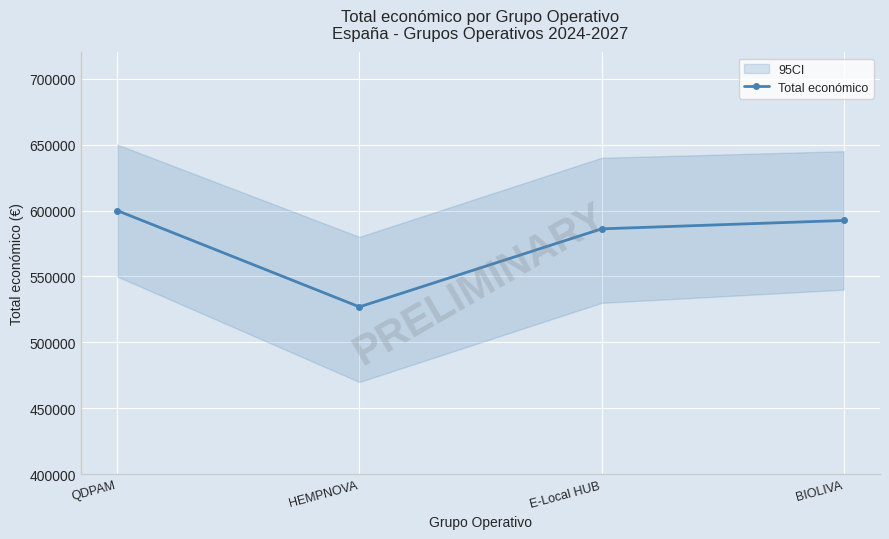

True or false: the data shows 350404 at BIOLIVA.

False